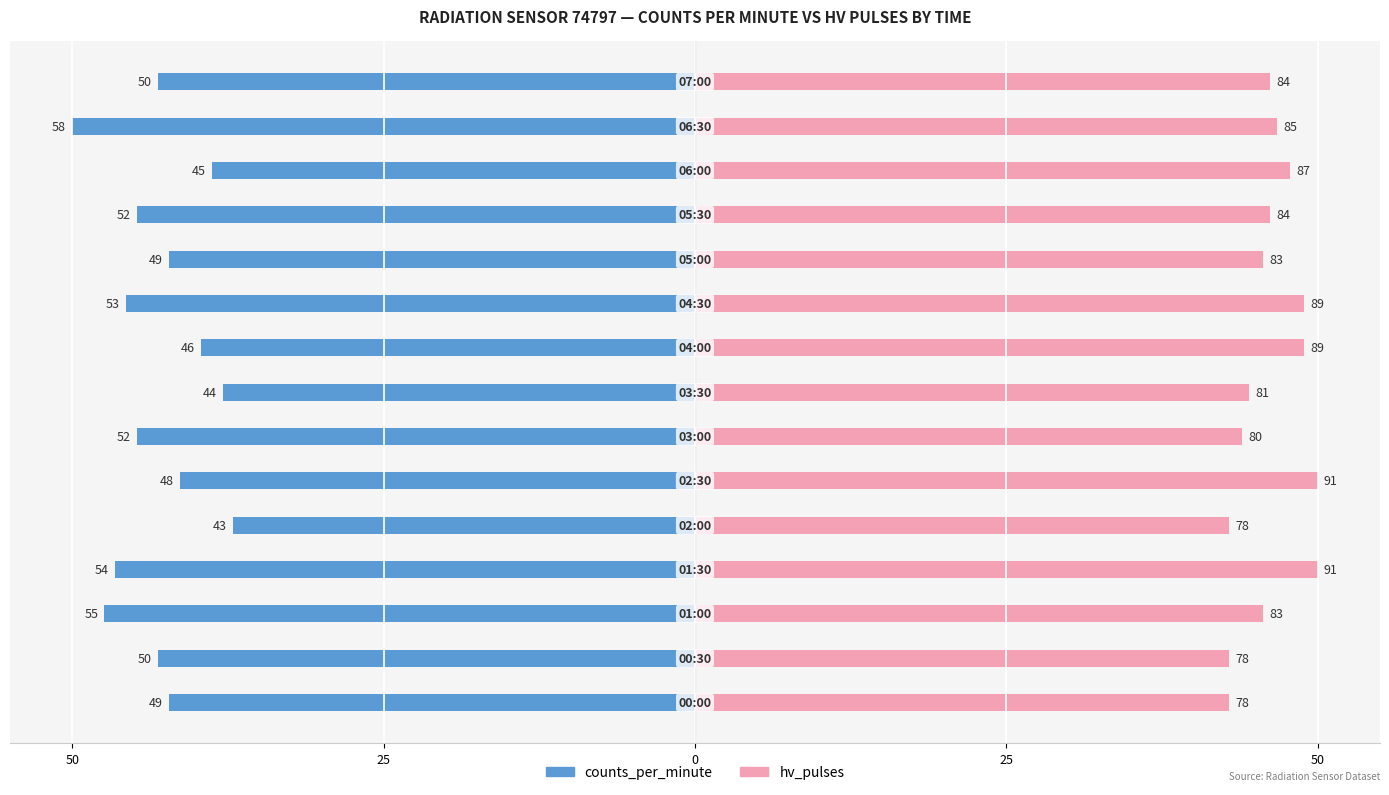

Does the chart contain stacked bars?

No